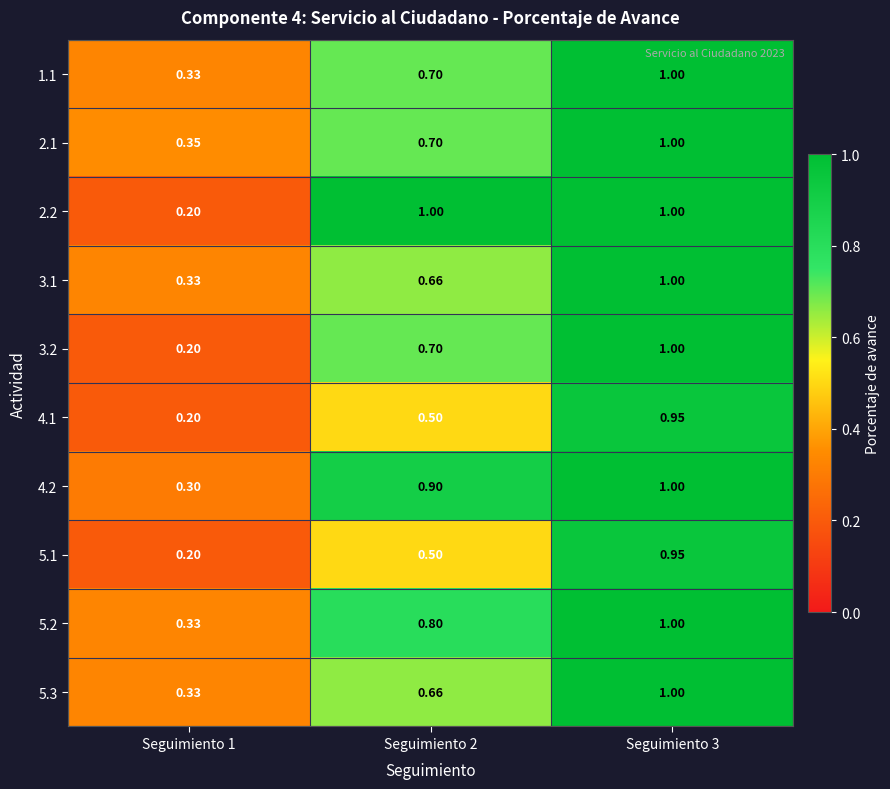

Is the value of 4.1 at Seguimiento 3 greater than the value of 2.2 at Seguimiento 3?

No